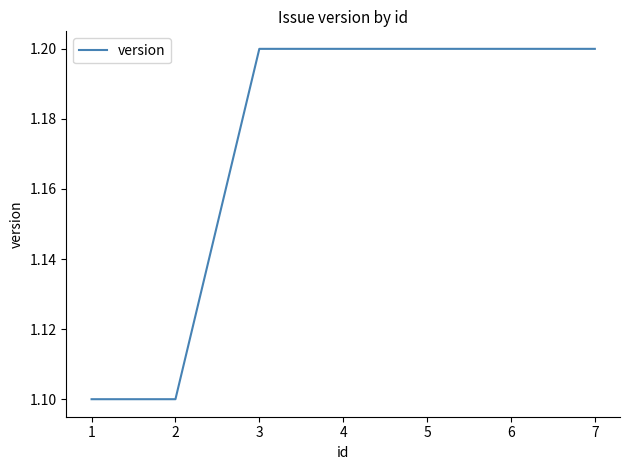

Is this an area chart (filled region under the line)?

No